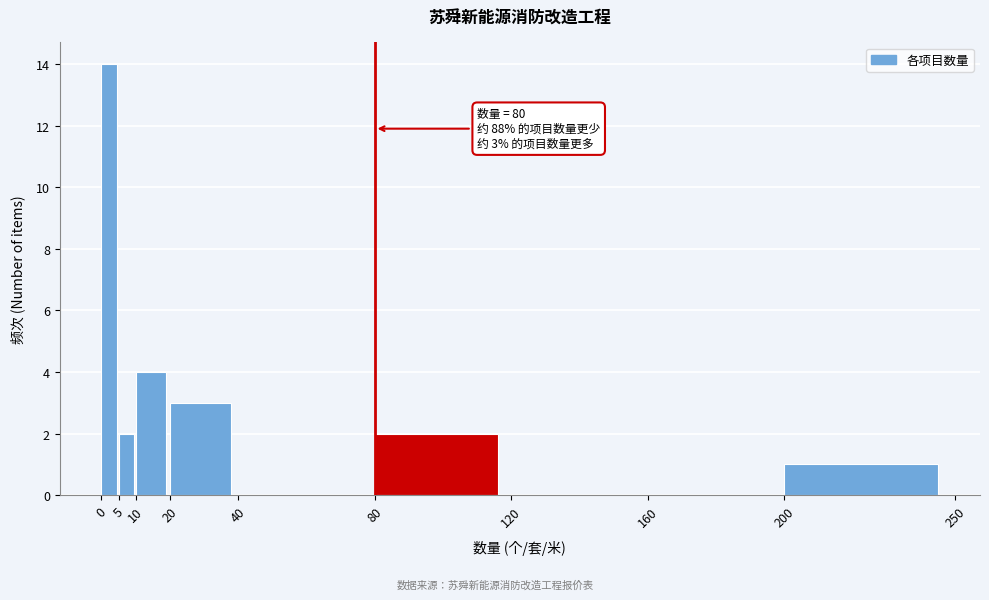

Over which range of the x-axis is the bar tallest?

0 to 5